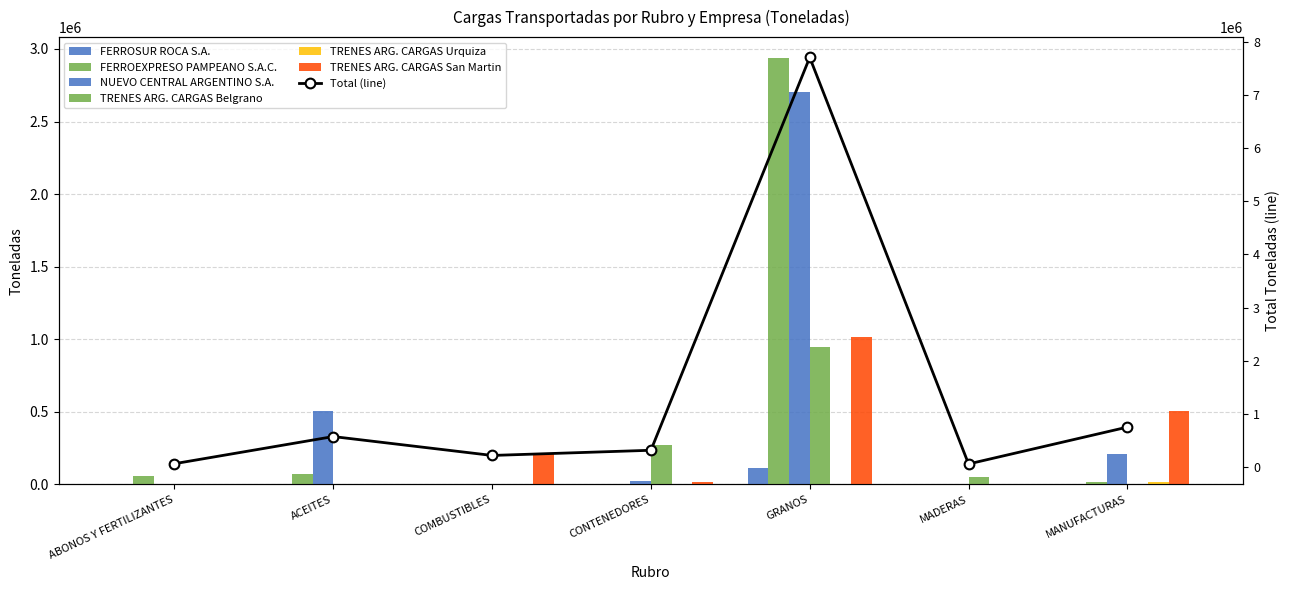

Read the TRENES ARG. CARGAS Urquiza value at MANUFACTURAS.

17580.0